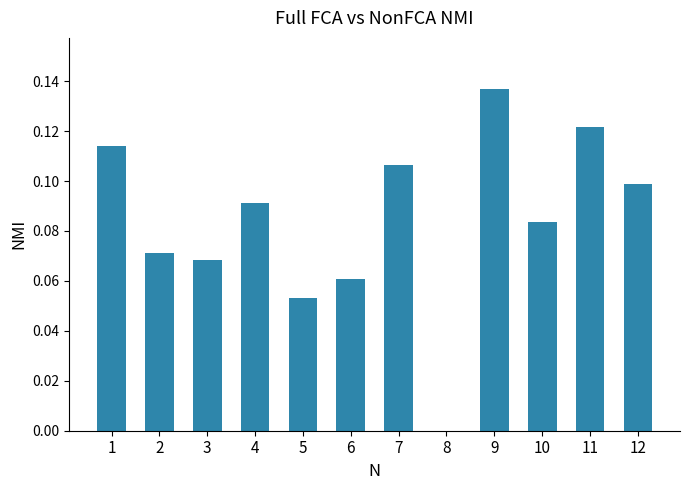

At which category does the chart reach its peak across all series?

9